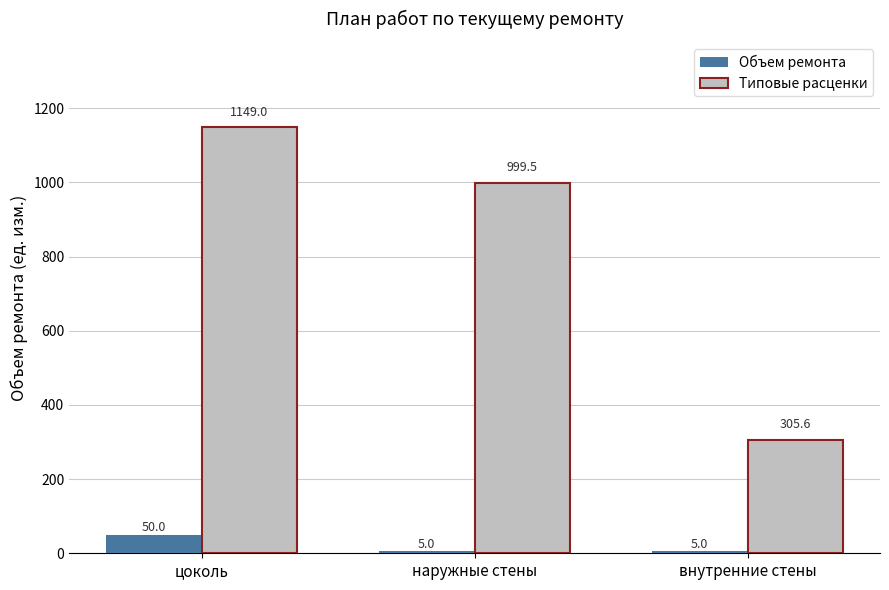

Read the Объем ремонта value at цоколь.

50.0